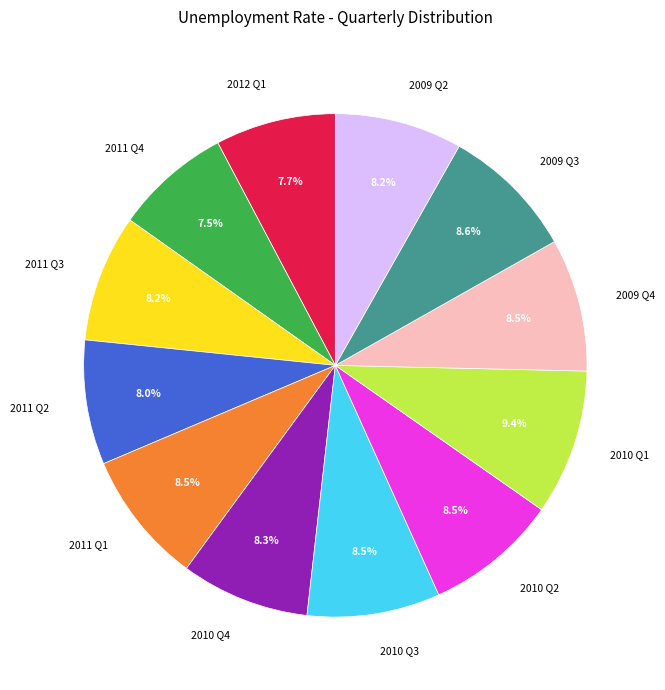

Which category has the biggest portion of the pie?

2010 Q1